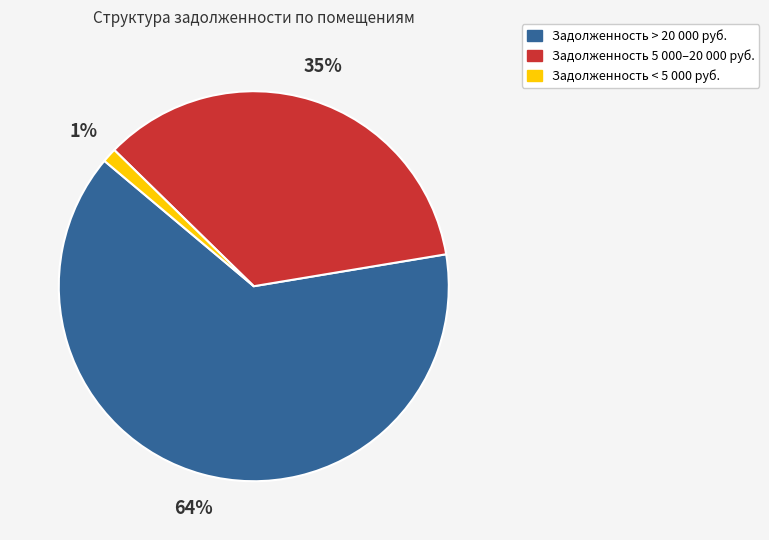

To the nearest percent, what is the average slice percentage?

33%